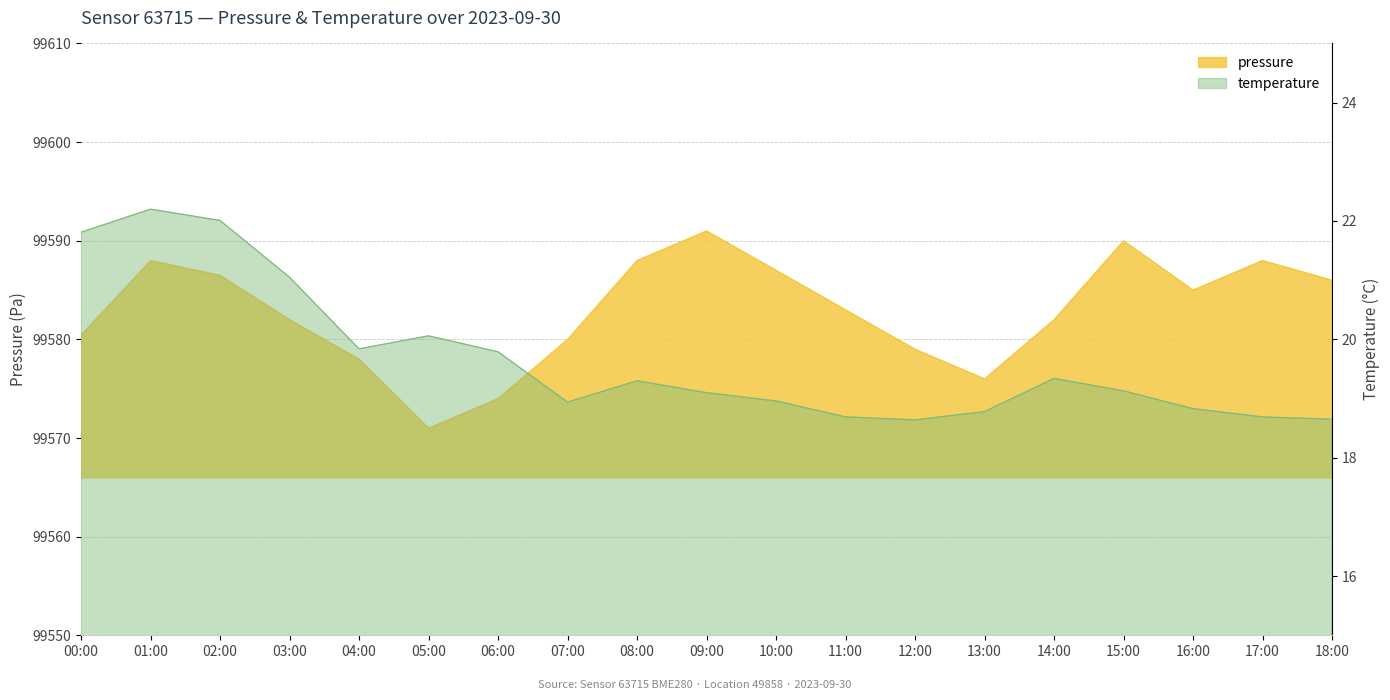

True or false: temperature has a value of 19.0 at 10:00.

True